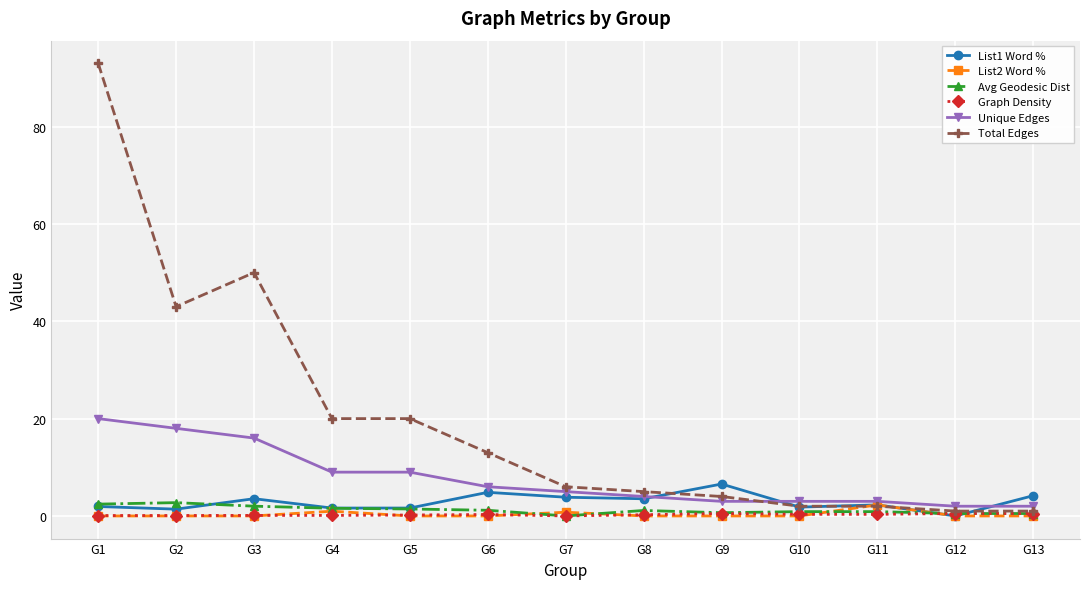

Is this an area chart (filled region under the line)?

No